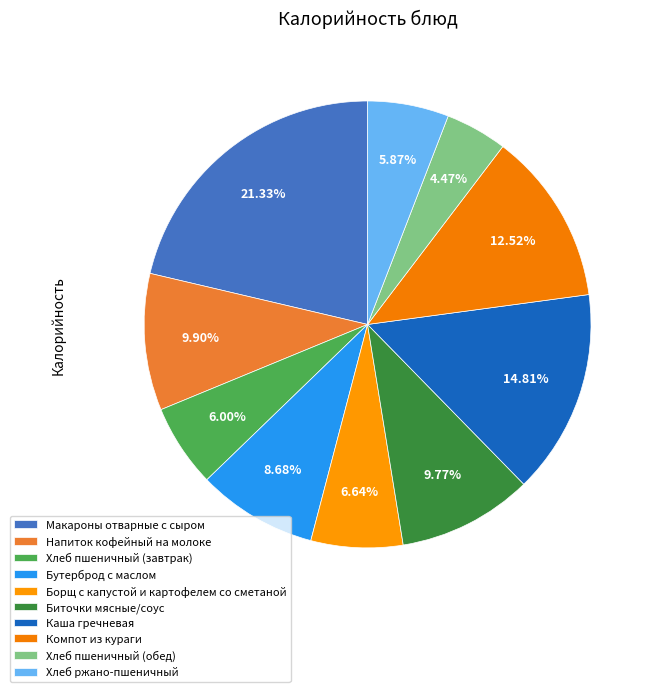

True or false: Напиток кофейный на молоке accounts for 10% of the total.

True